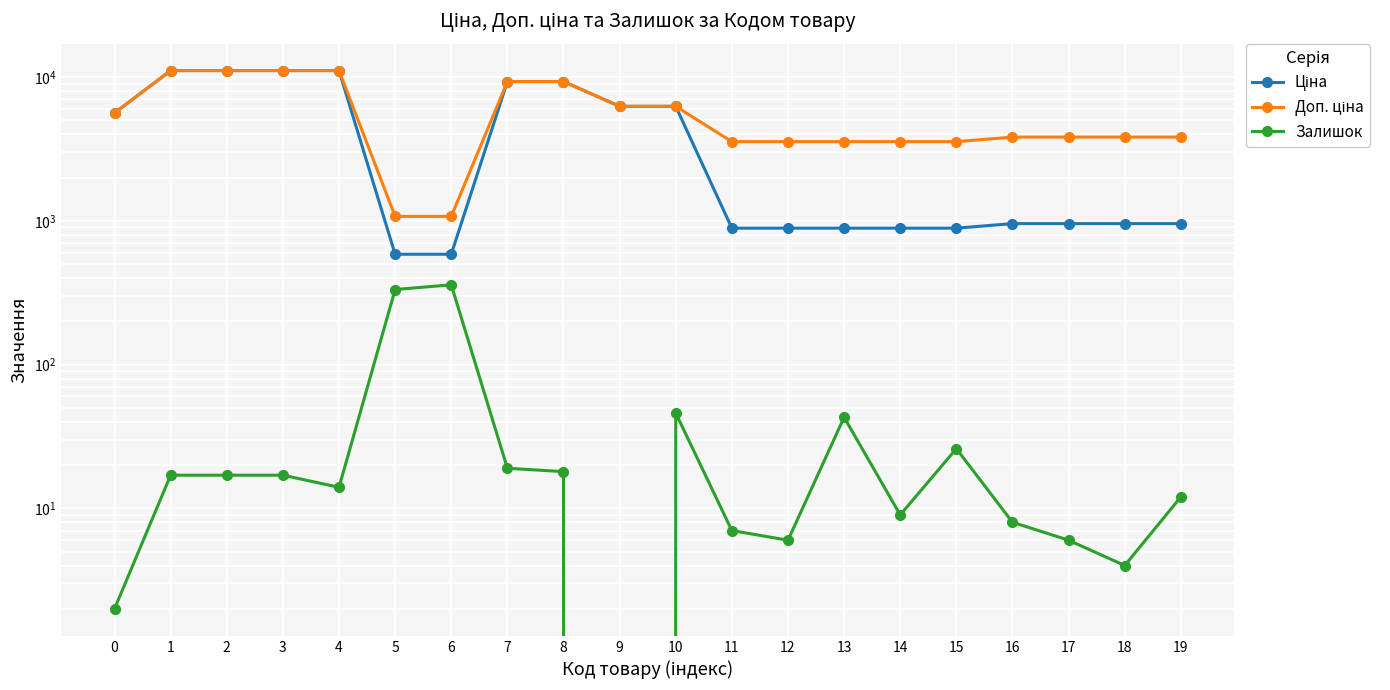

How many lines are shown in the chart?

3